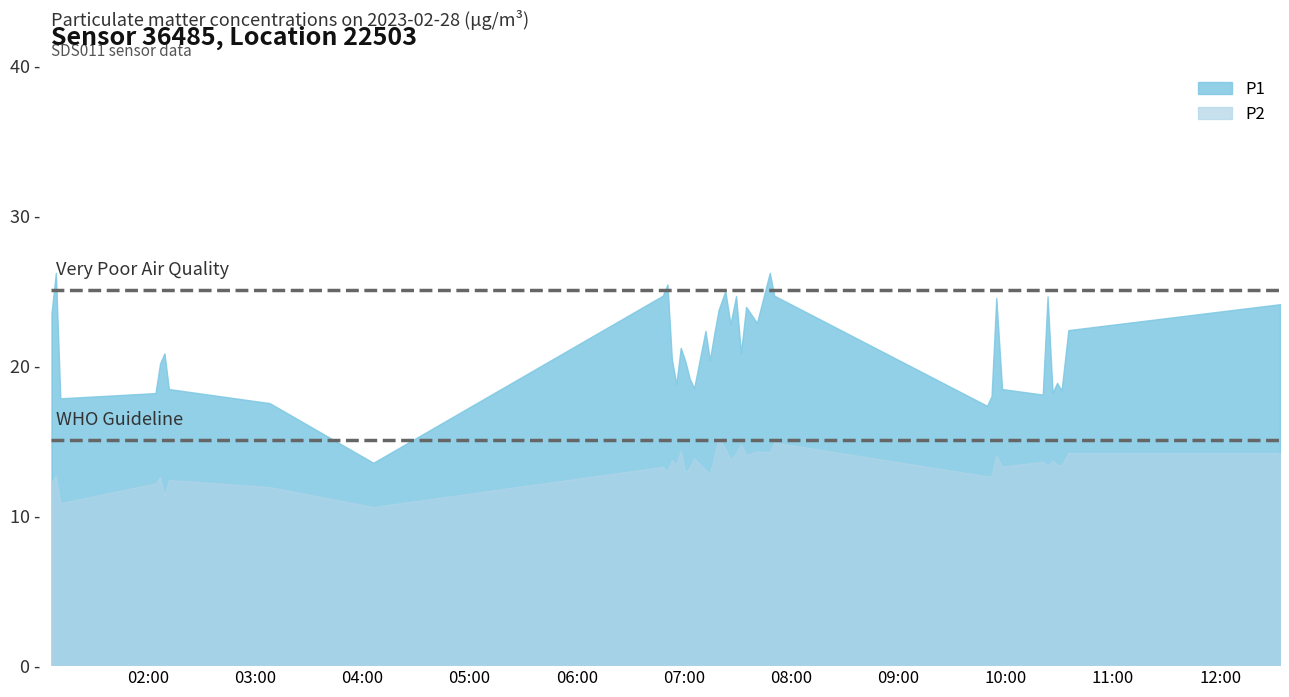

Between 2023-02-28T06:50:42 and 2023-02-28T09:52:04, which series saw the biggest shift?

P1